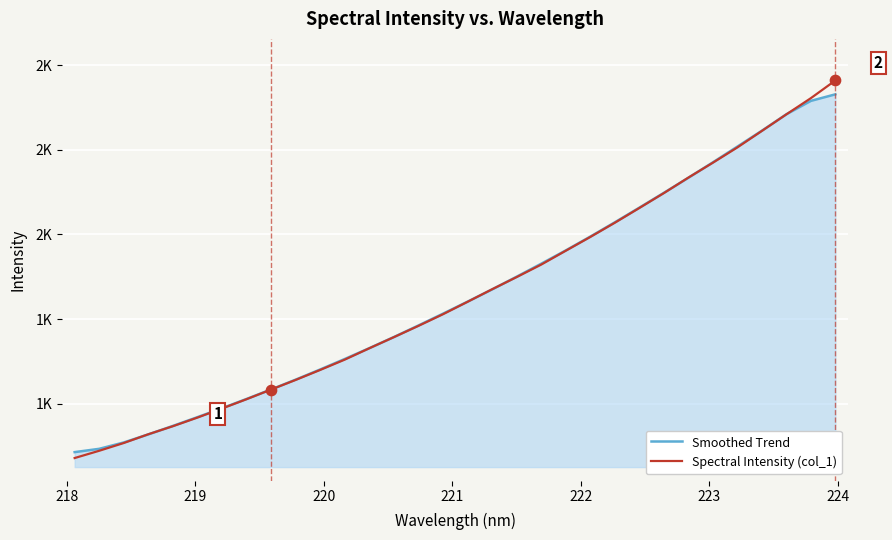

What are all the series names shown in the legend?

Smoothed Trend, Spectral Intensity (col_1)